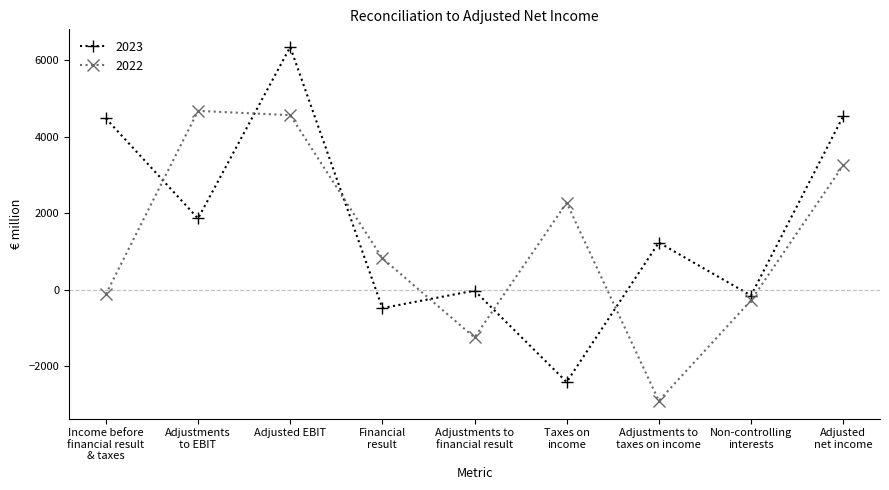

How many data points in 2023 are less than 1238?

4